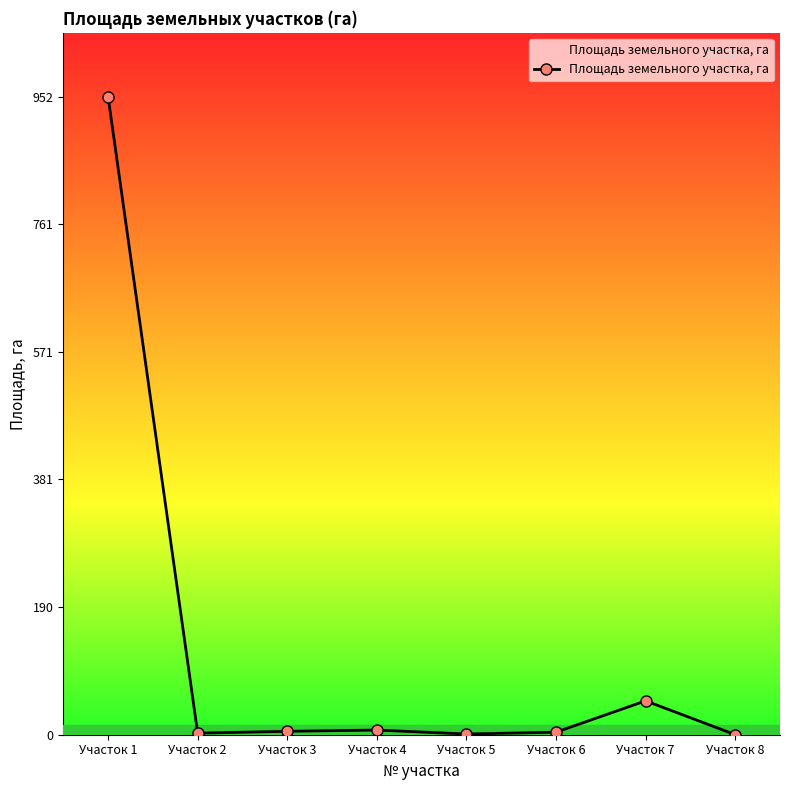

What is the value of the 7th point from the left?

50.5